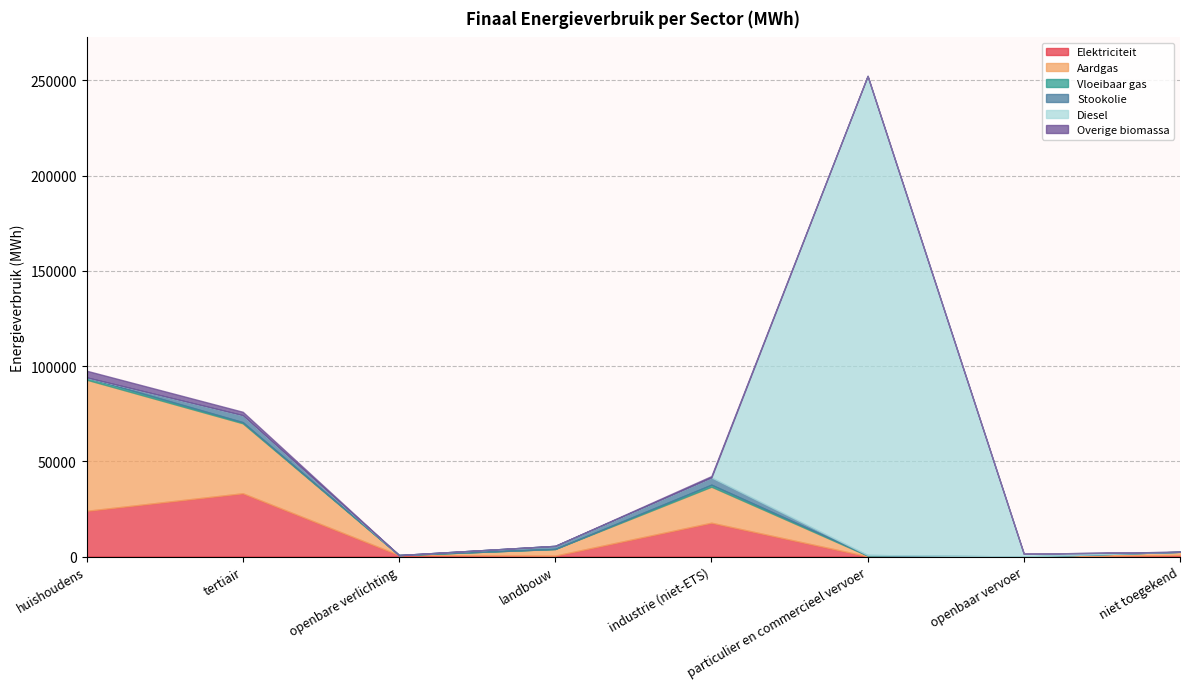

What is the difference between the second highest and second lowest values in the Vloeibaar gas series?

1061.8